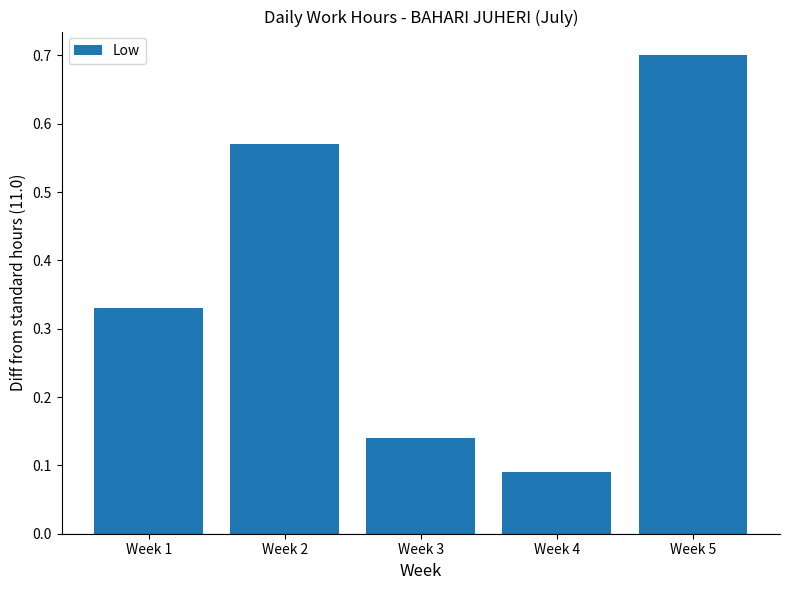

What is the sum of all values?

1.8